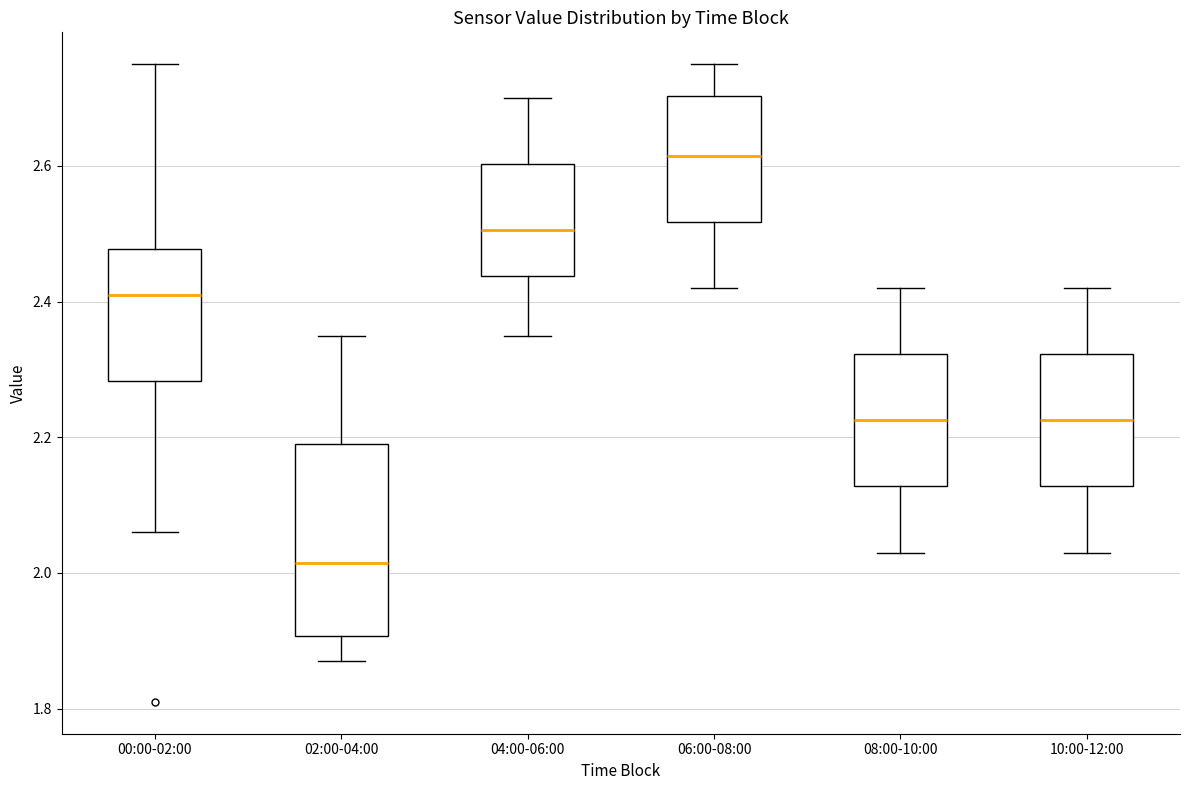

Reading left to right, transcribe this box plot: for each box, give where its median line is, the range the box spans, and where its two whiskers end, as read against the y-axis. The values are not printed on the chart, so give them approximately, as read against the axis.

00:00-02:00: median 2.42, box 2.28 to 2.48, whiskers 2.06 to 2.76
02:00-04:00: median 2.02, box 1.90 to 2.20, whiskers 1.88 to 2.36
04:00-06:00: median 2.50, box 2.44 to 2.60, whiskers 2.36 to 2.70
06:00-08:00: median 2.62, box 2.52 to 2.70, whiskers 2.42 to 2.76
08:00-10:00: median 2.22, box 2.12 to 2.32, whiskers 2.04 to 2.42
10:00-12:00: median 2.22, box 2.12 to 2.32, whiskers 2.04 to 2.42